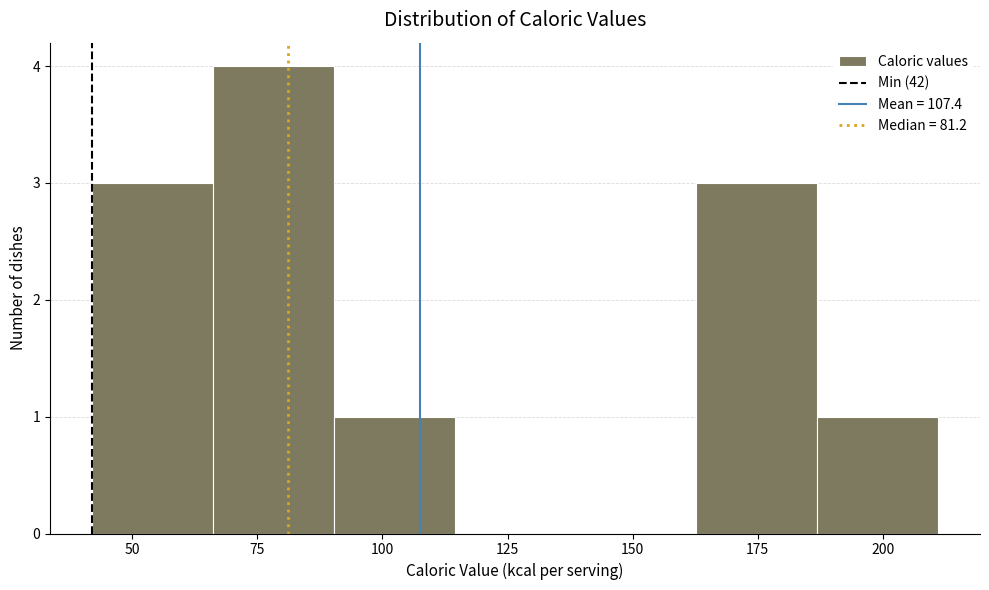

Reading left to right, list every bar in this chart as the range it spans on the x-axis followed by its height. Neither the bar edges nor the heights are printed on the chart, so give them approximately, as read against the axes.

40 to 65: 3
65 to 90: 4
90 to 115: 1
115 to 140: 0
140 to 165: 0
165 to 185: 3
185 to 210: 1